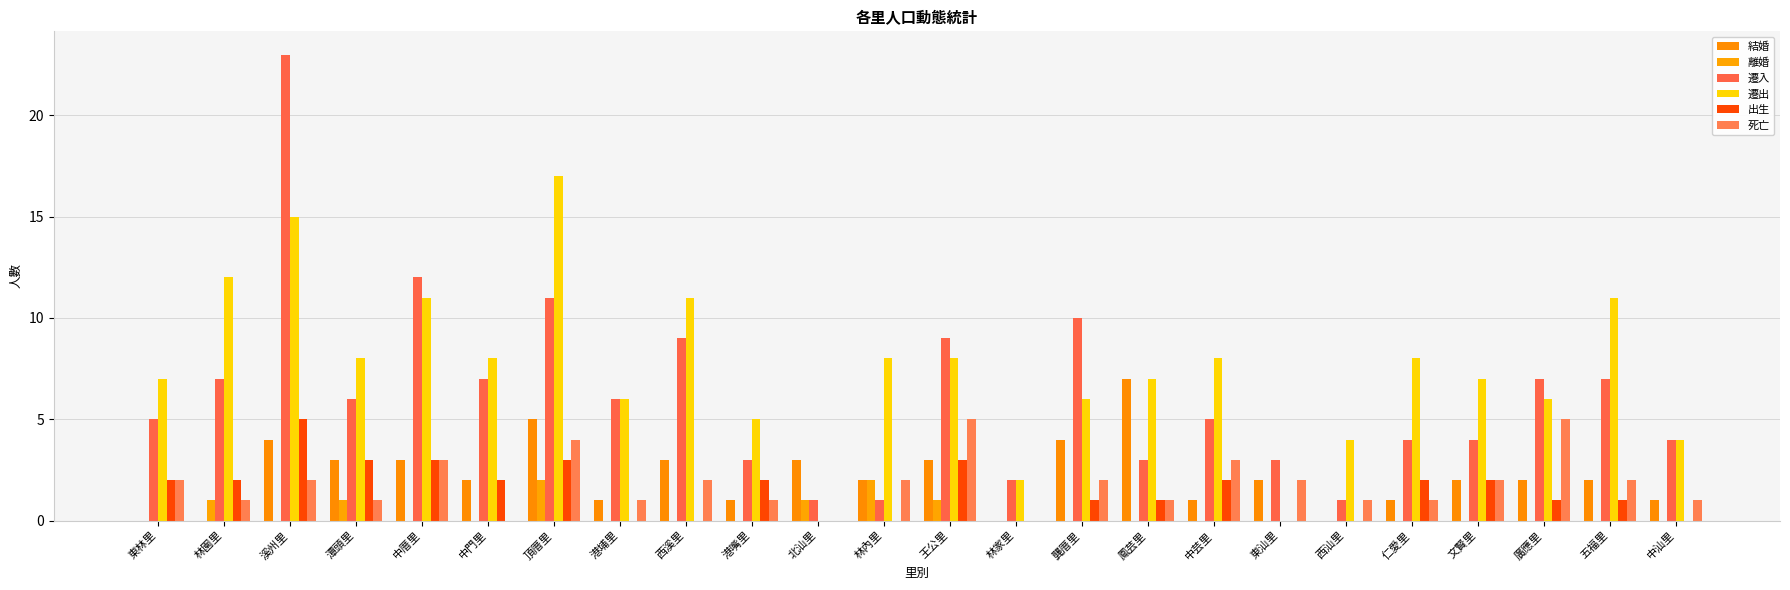

Are the bars grouped side by side (vs. stacked)?

Yes